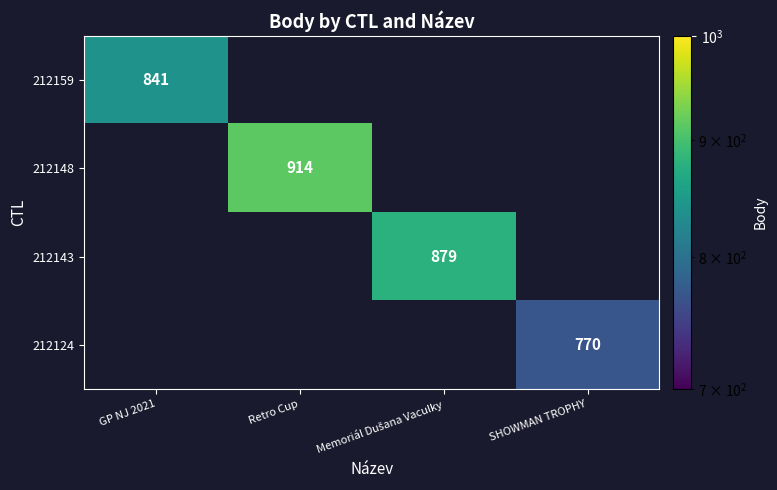

Count the number of data series in this chart.

4